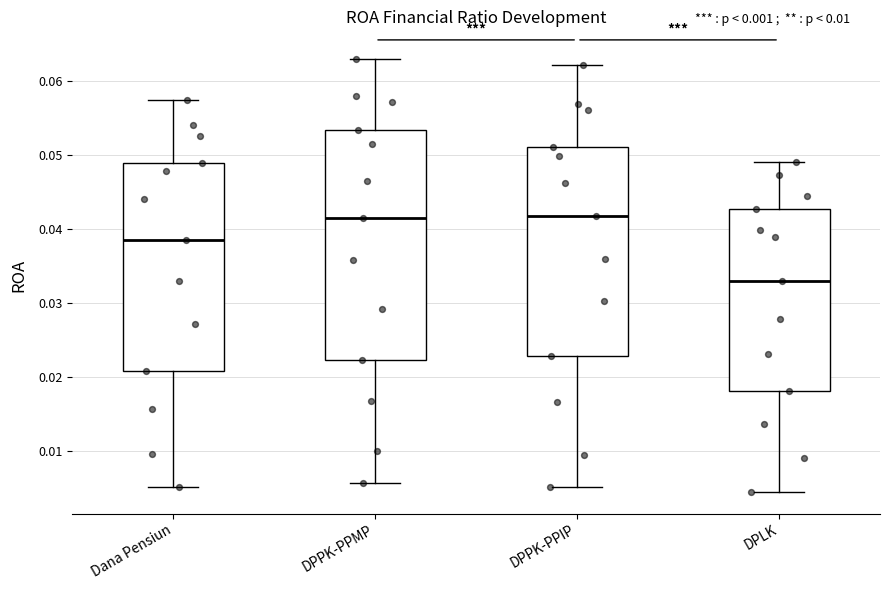

Reading left to right, read every box against the y-axis: the position of its median line, the range the box covers, and the ends of its whiskers. The values are not printed on the chart, so give them approximately, as read against the axis.

Dana Pensiun: median 0.039, box 0.021 to 0.049, whiskers 0.005 to 0.057
DPPK-PPMP: median 0.042, box 0.022 to 0.053, whiskers 0.006 to 0.063
DPPK-PPIP: median 0.042, box 0.023 to 0.051, whiskers 0.005 to 0.062
DPLK: median 0.033, box 0.018 to 0.043, whiskers 0.004 to 0.049